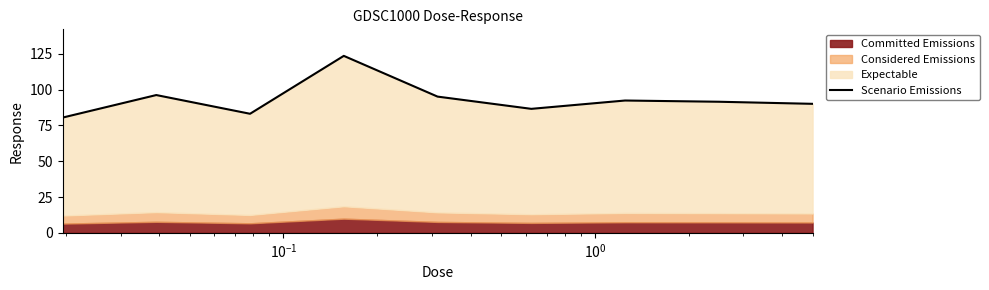

What is the difference between the maximum and minimum values?

43.1